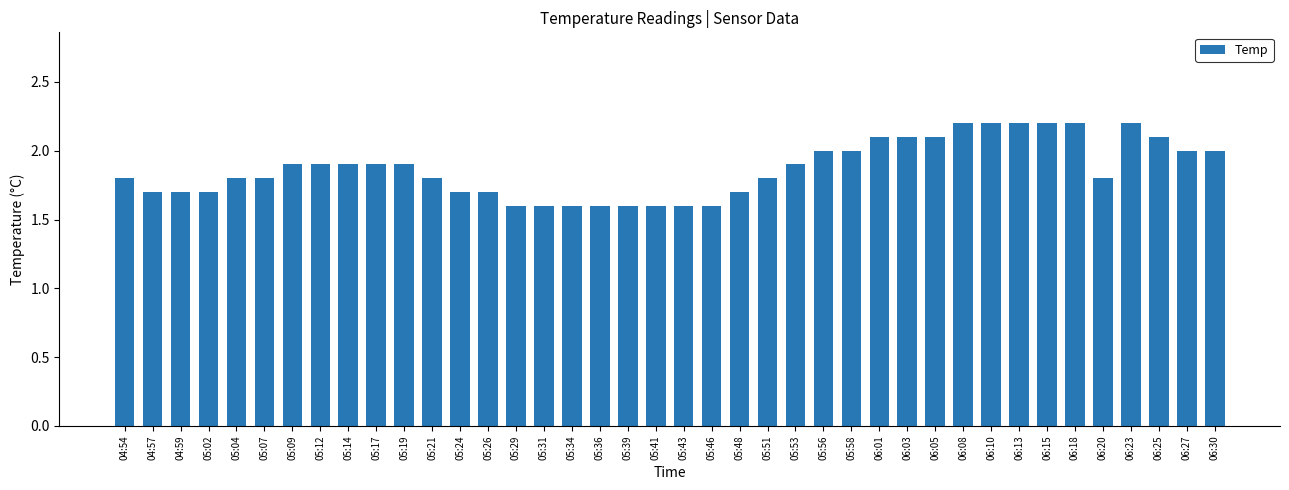

Count the values in the range 1 to 2.

30